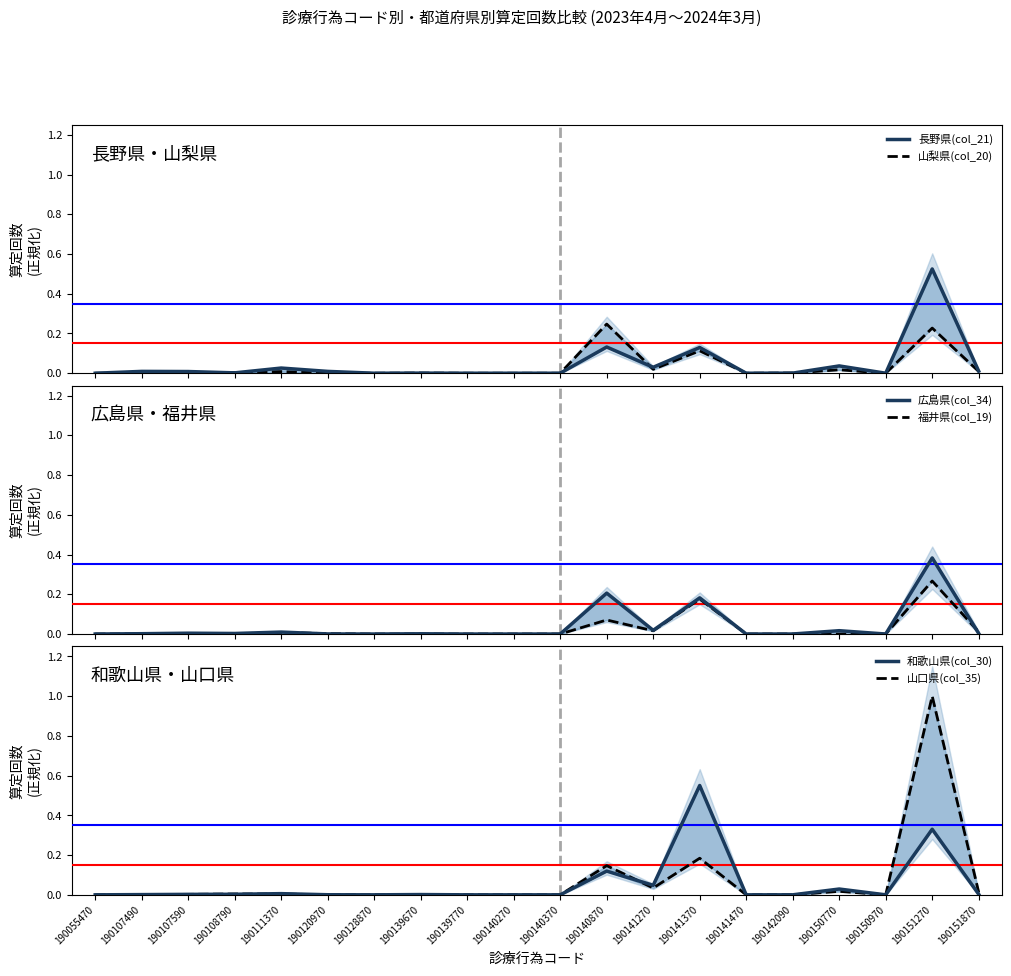

Which category has the lowest value in the 和歌山県(col_30) series?

190055470